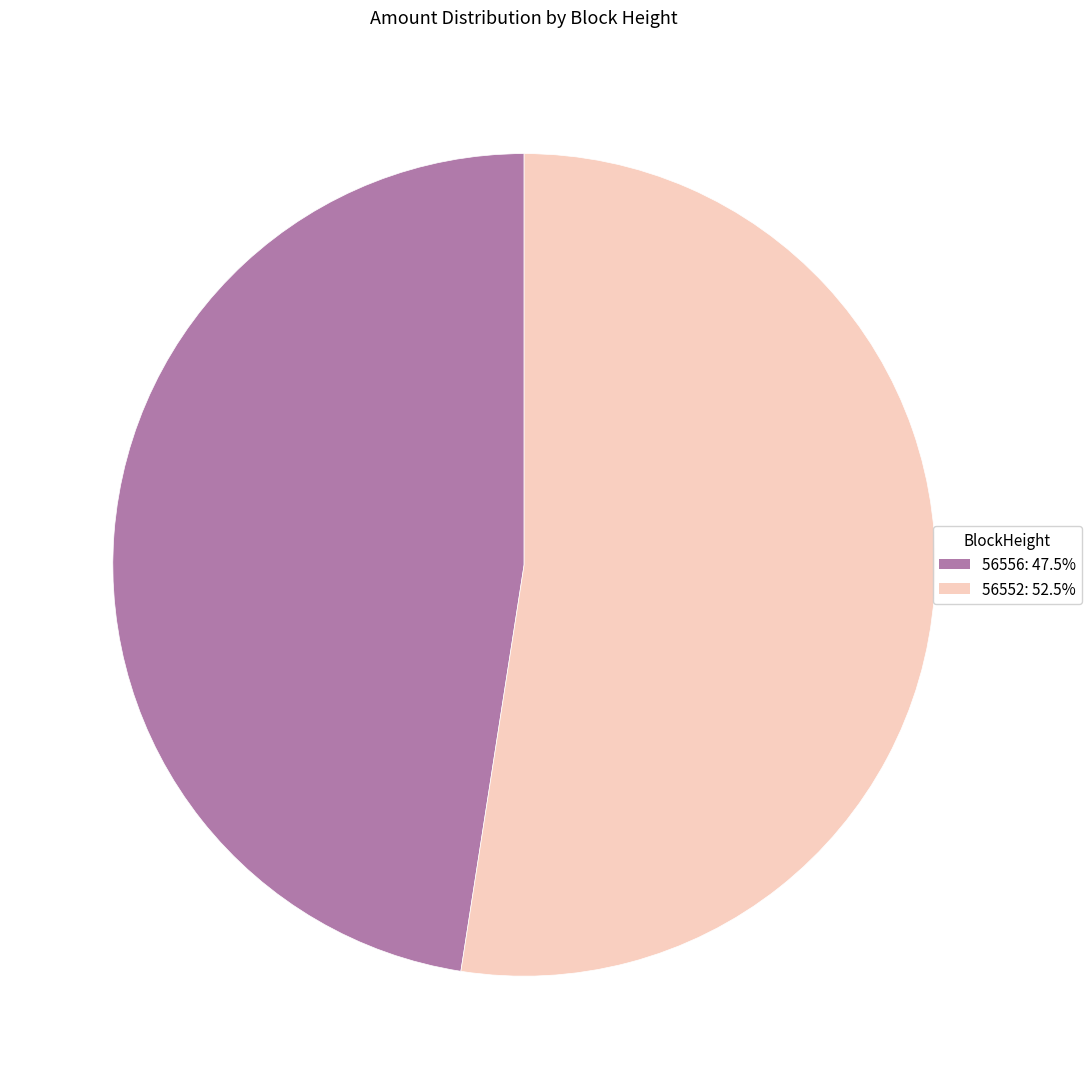

Is the sum of 56552 and 56556 greater than half?

Yes